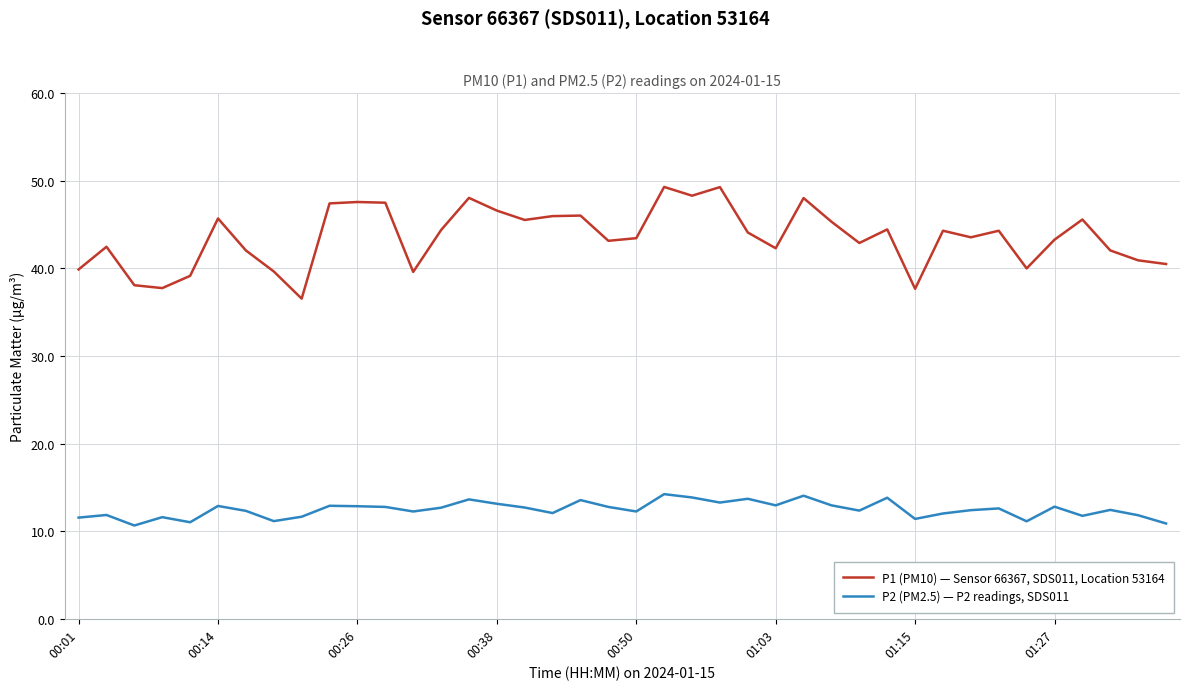

Is this an area chart (filled region under the line)?

No